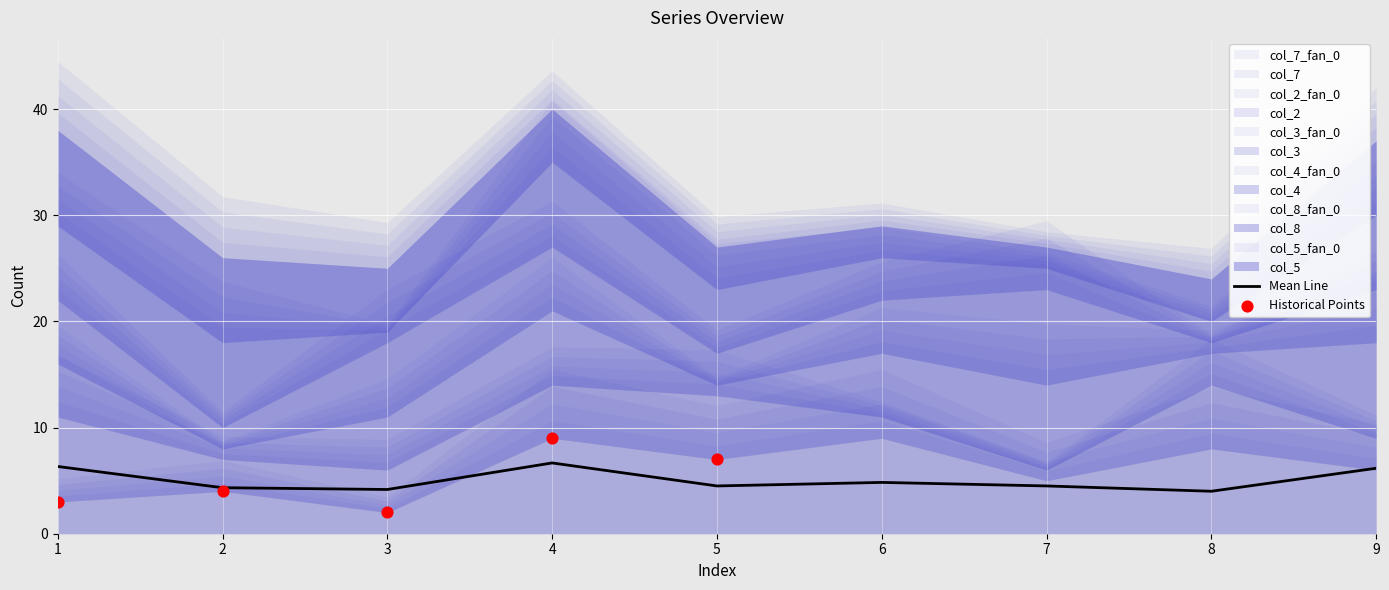

At which category is the sum across all series the highest?

4